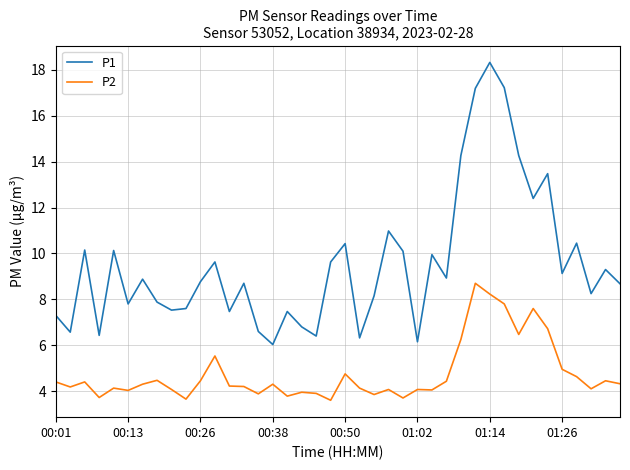

What is the difference between the maximum and minimum values in the P2 series?

5.1